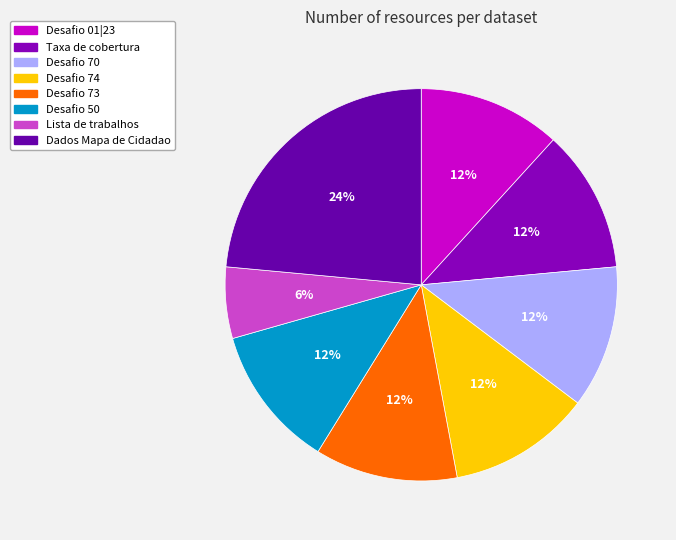

True or false: Desafio 73 accounts for 1% of the total.

False